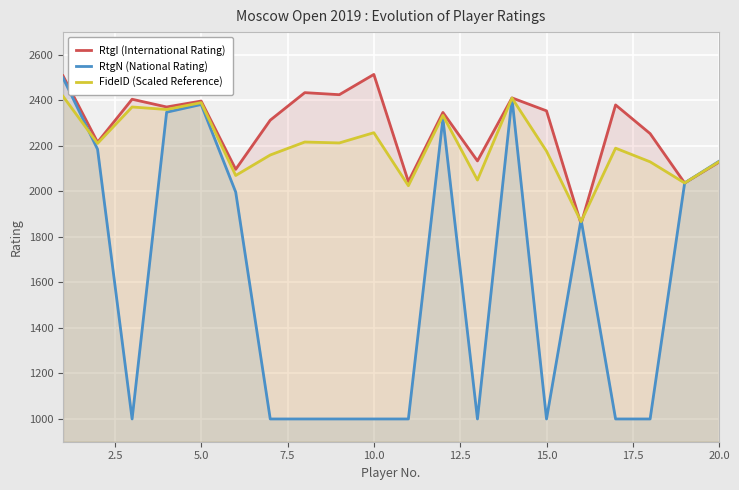

What is the highest value of the RtgN (National Rating) series?

2499